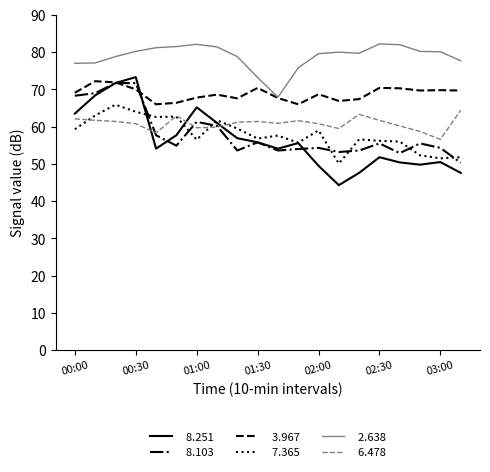

What is the maximum value shown in the chart?

82.2